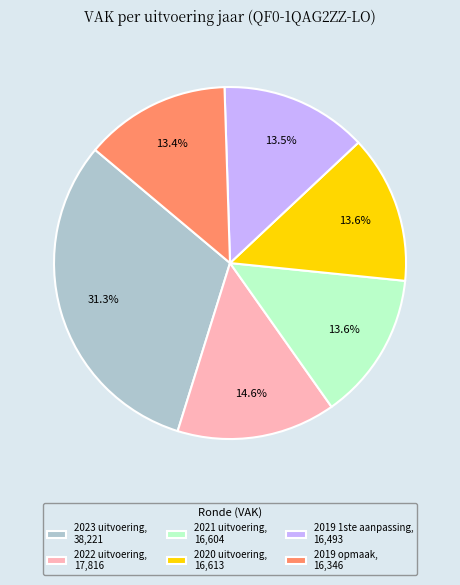

Is it true that 2022 uitvoering is 26% of the pie?

False